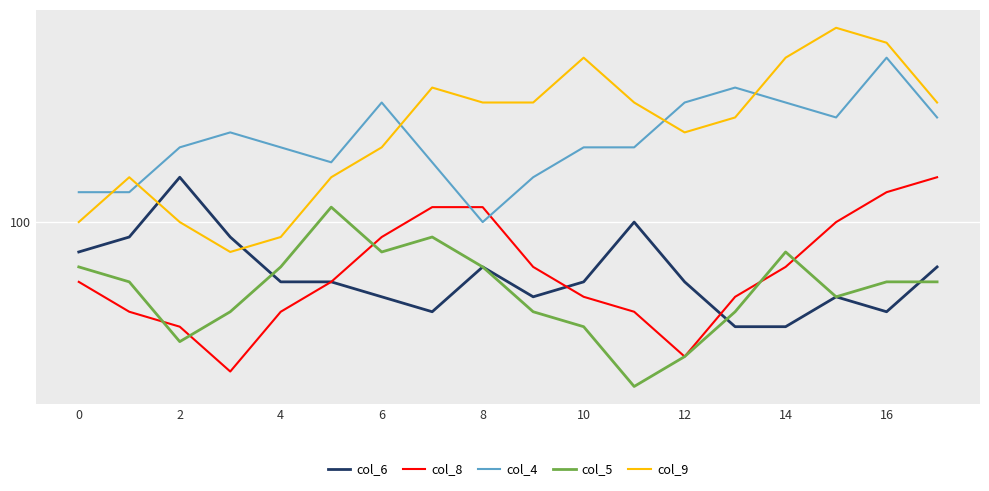

True or false: col_6 and col_4 cross at least once.

False